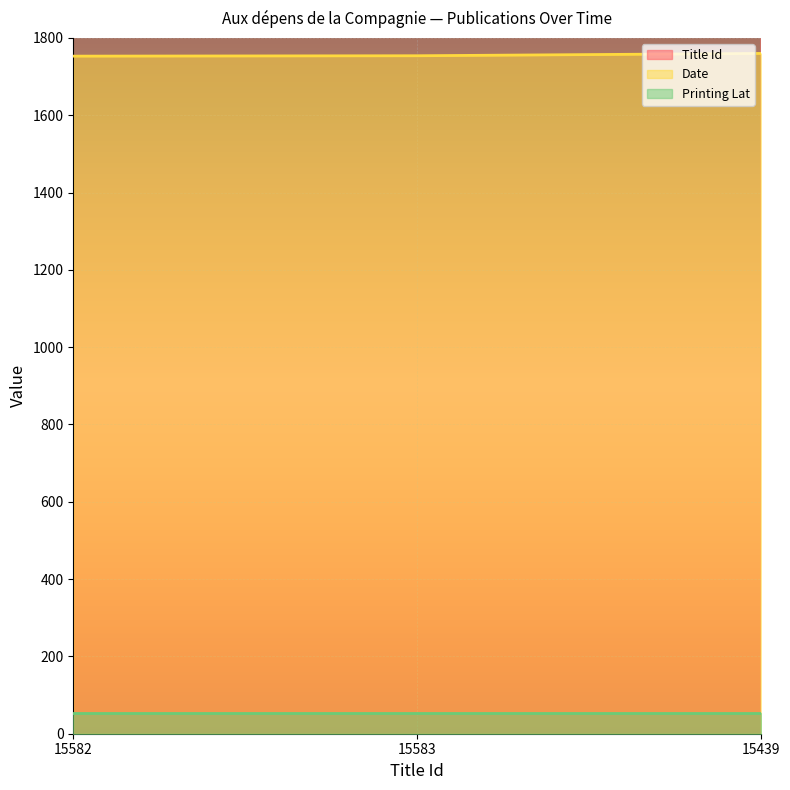

The value of Date at 15583 is 543. True or false?

False